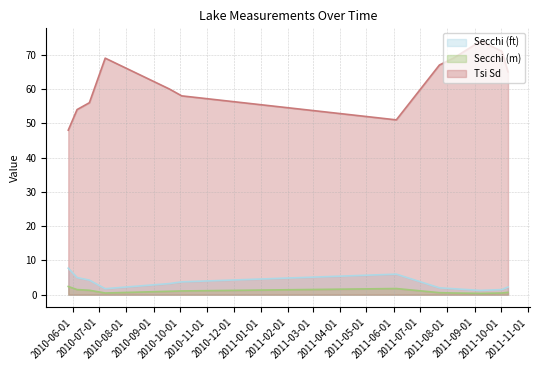

True or false: Secchi (ft) and Secchi (m) cross at least once.

False